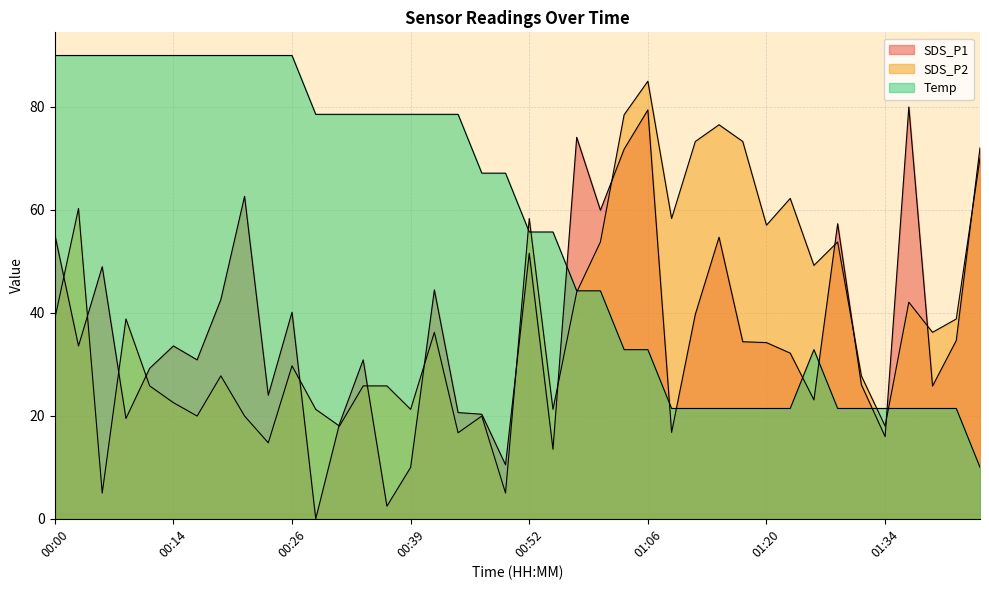

Does the chart display data point markers on the line(s)?

No